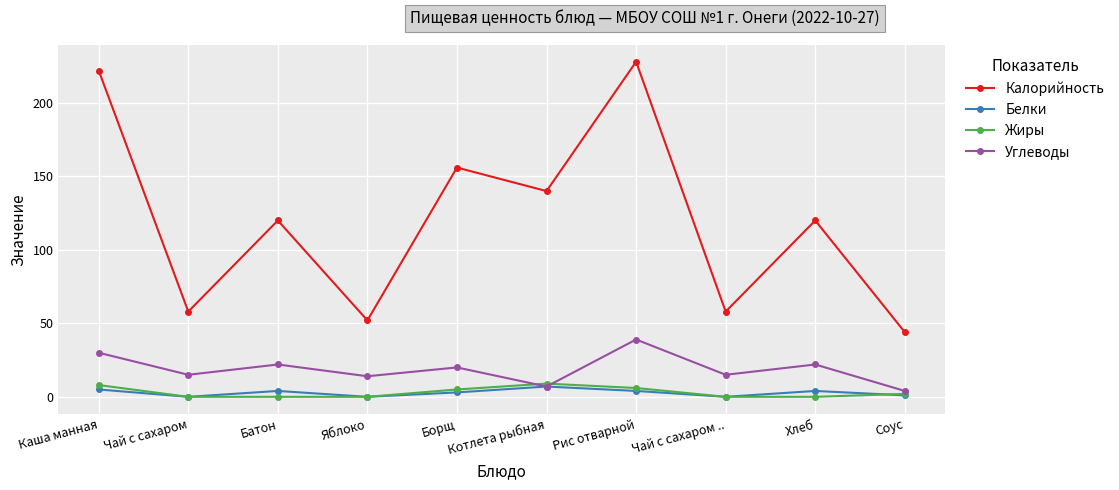

What is the lowest value of the Углеводы series?

4